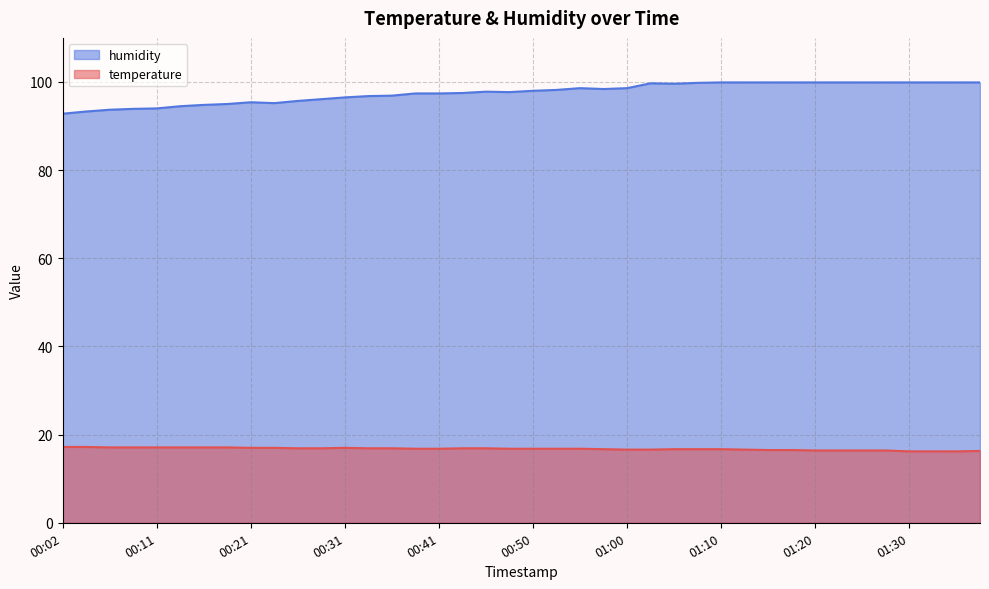

Is the value of humidity at 00:09 greater than the value of temperature at 00:41?

Yes